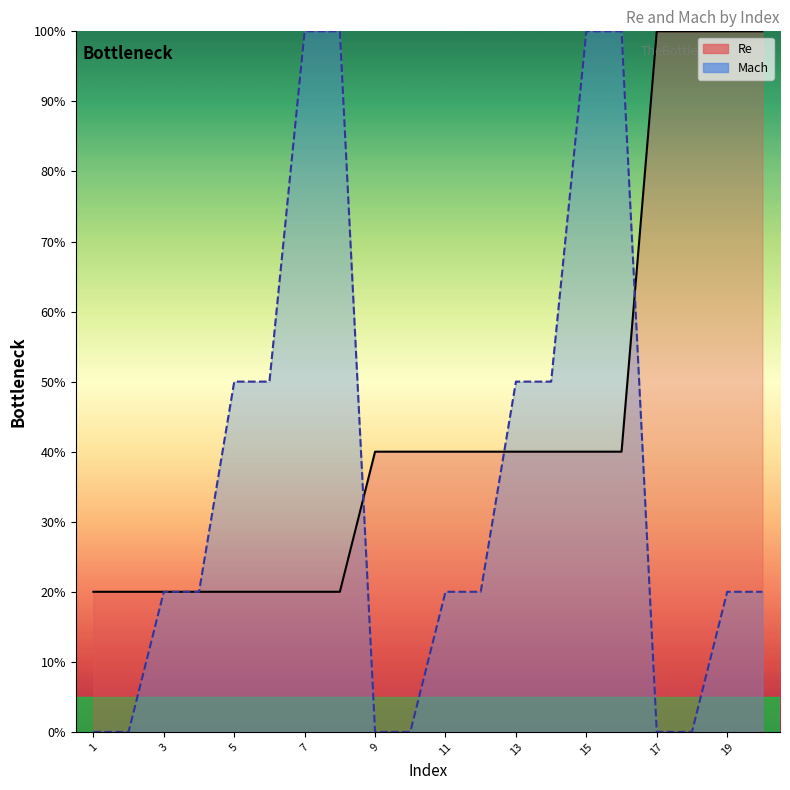

At which label does Re reach its minimum?

1